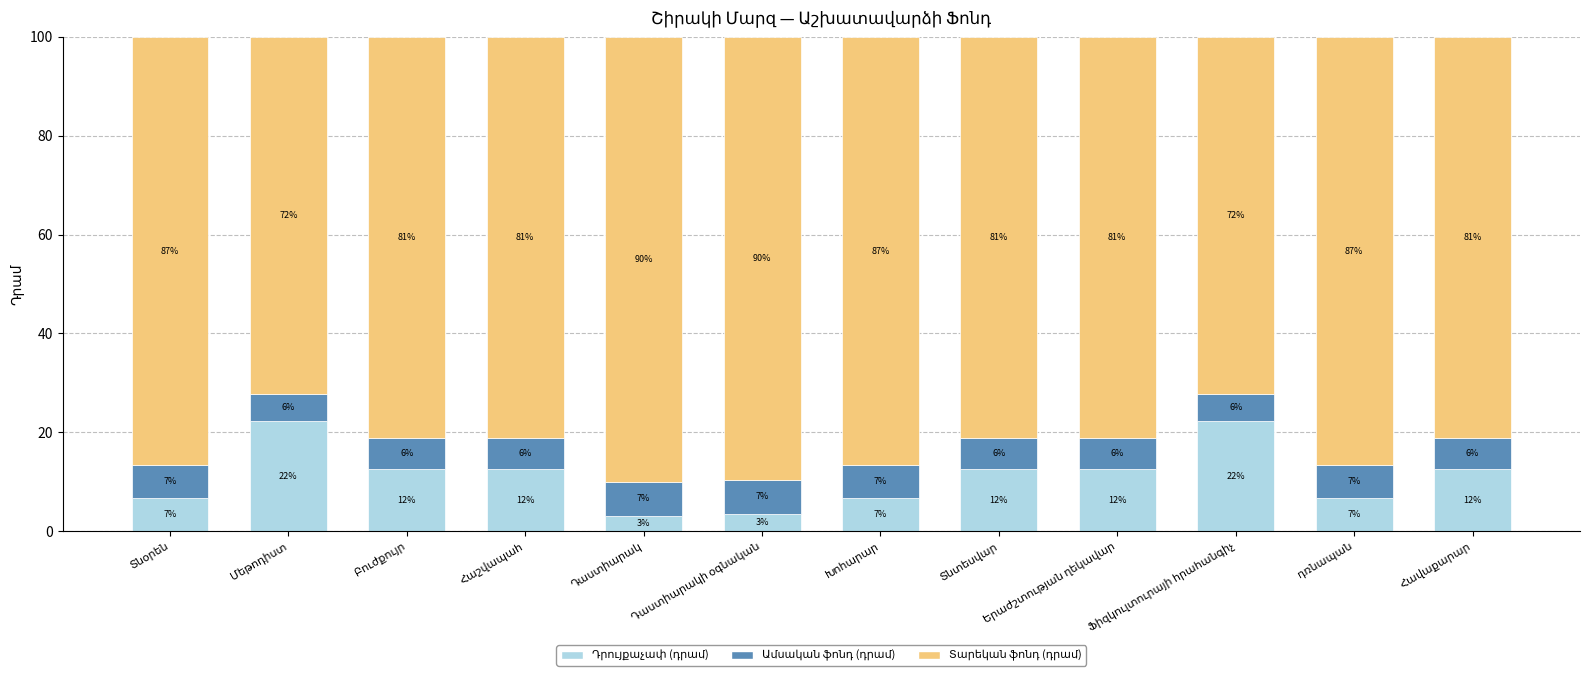

Are the bars horizontal?

No